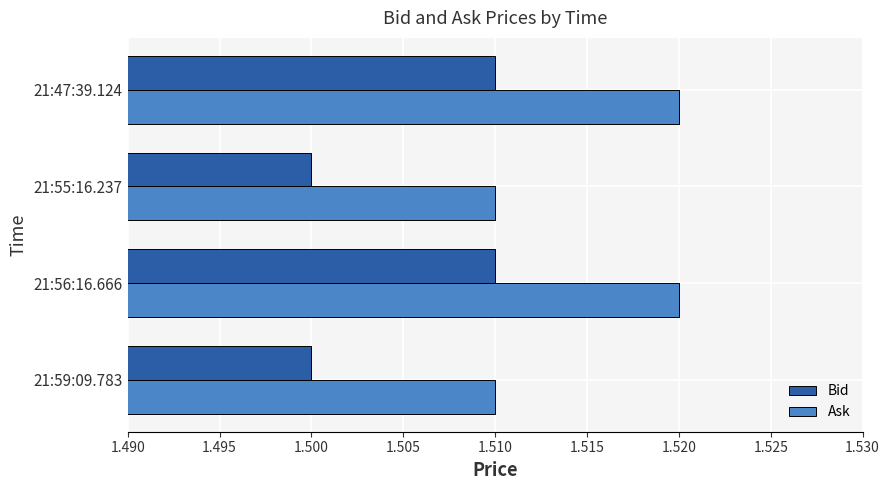

How many Bid values are between 1 and 2?

4